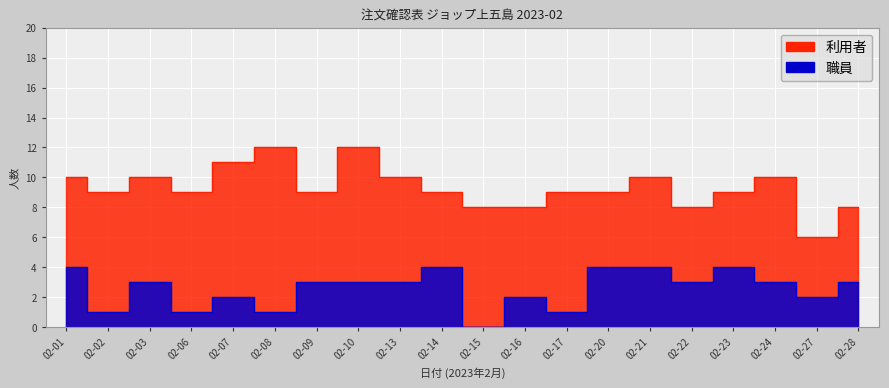

Where is the first local minimum for 職員?

02-02